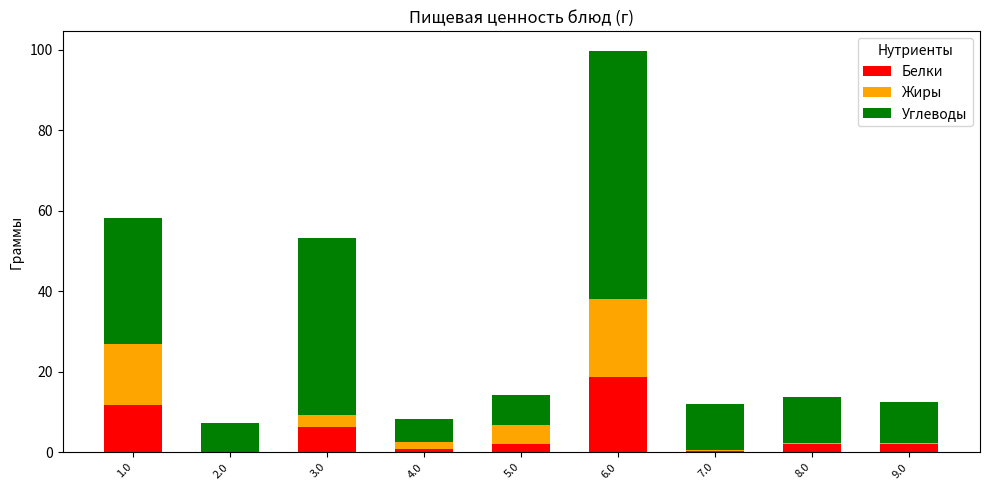

At which category is the sum across all series the highest?

6.0